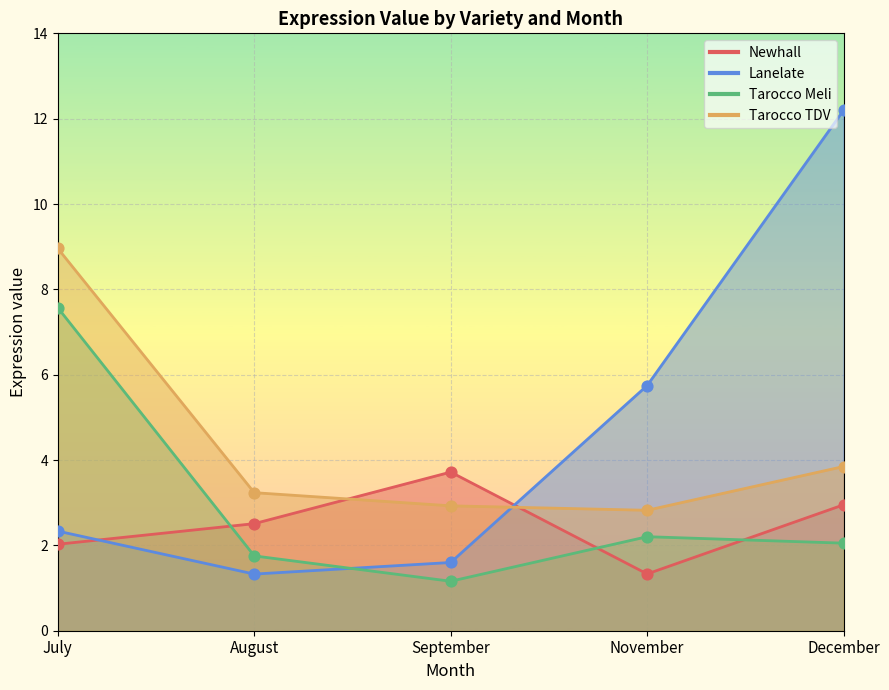

At how many categories does at least one series exceed 7?

2